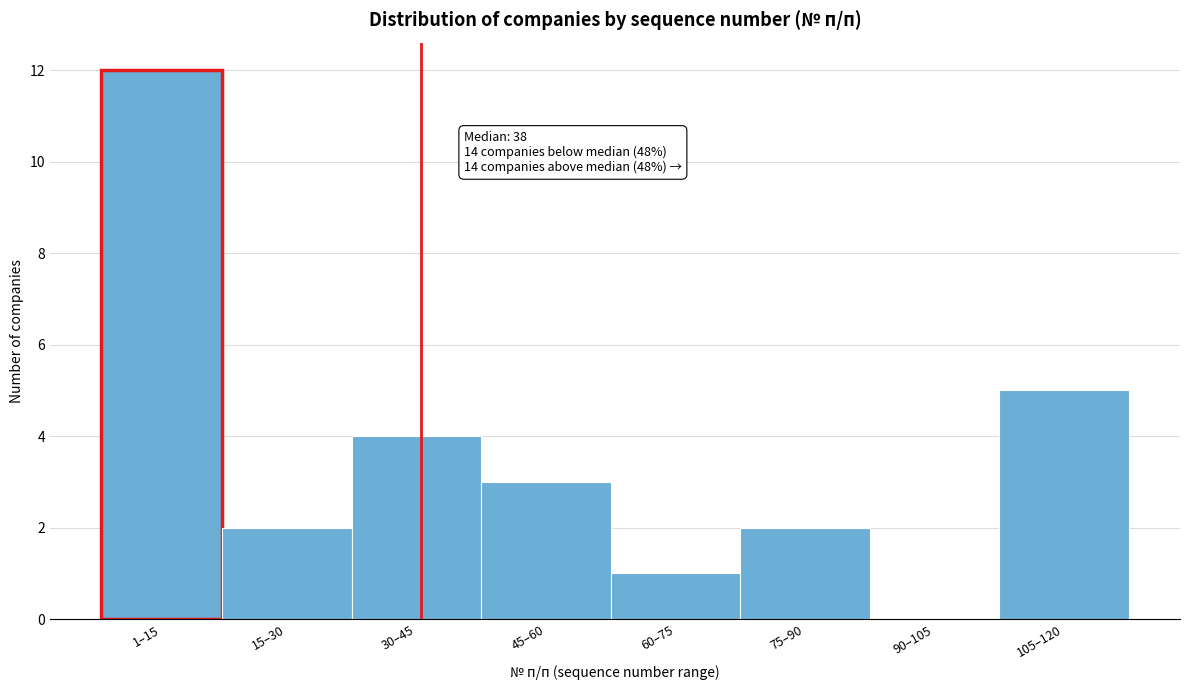

Reading left to right, transcribe all the data shown in this chart.

1–15=12	15–30=2	30–45=4	45–60=3	60–75=1	75–90=2	90–105=0	105–120=5